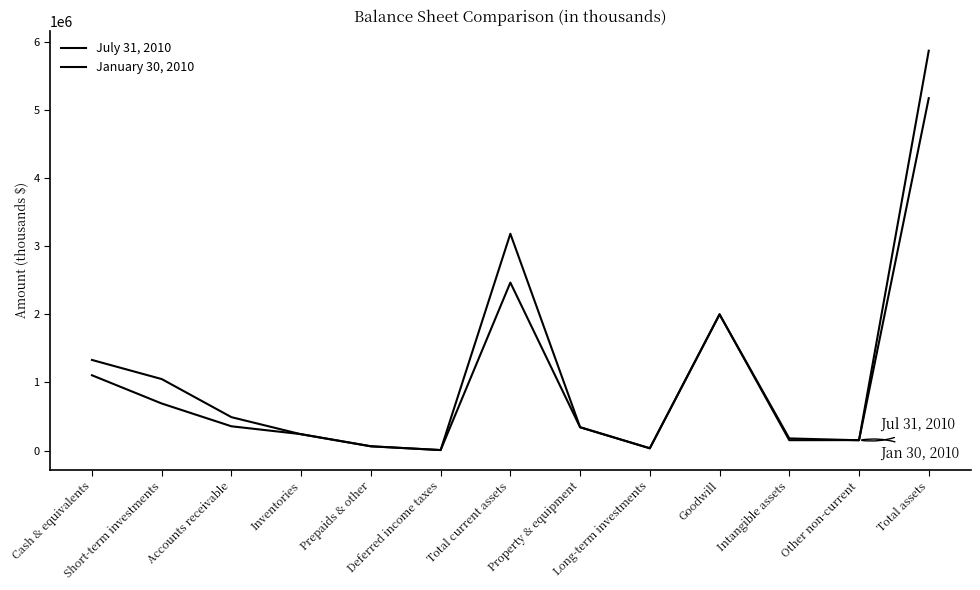

Which series has the widest spread of values?

July 31, 2010